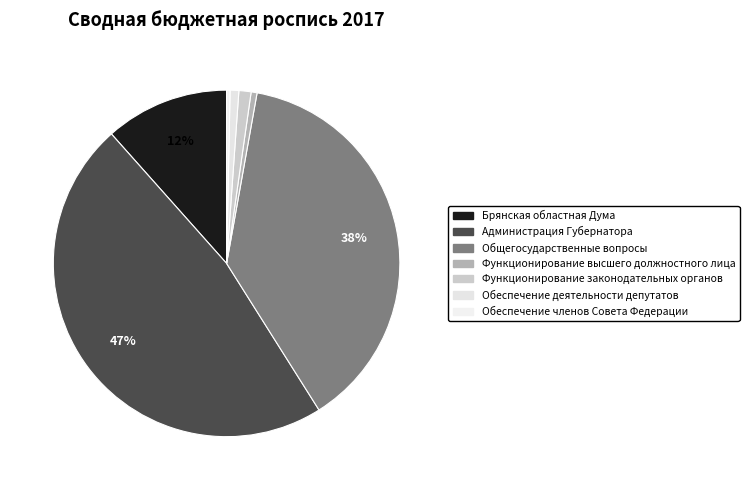

How many slices are in this pie chart?

7